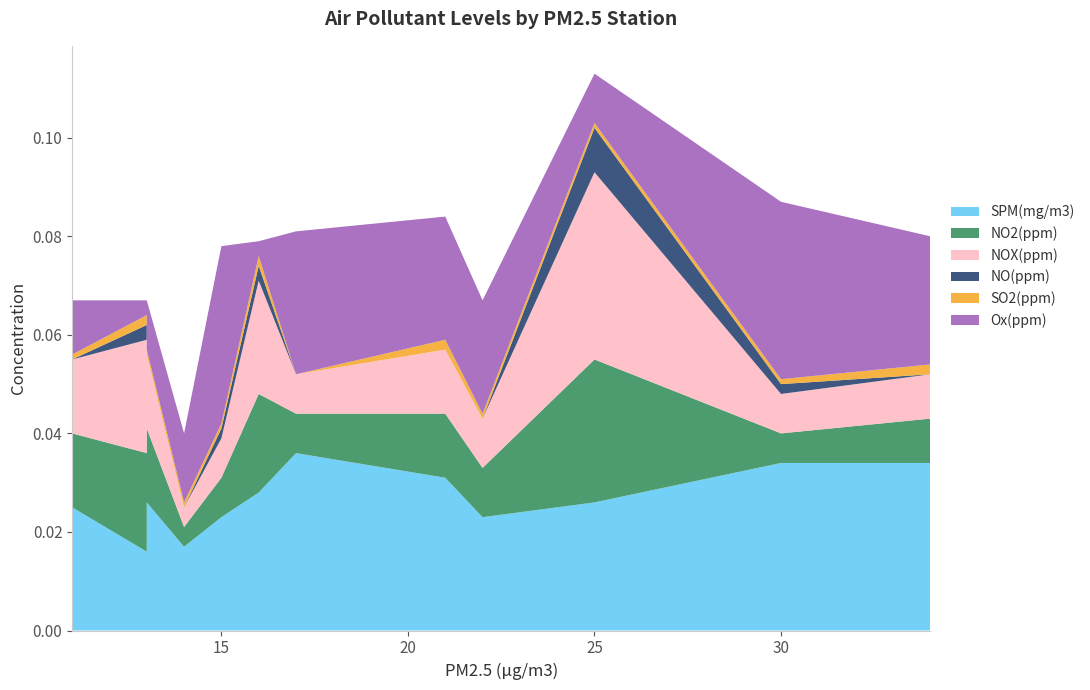

Reading left to right, transcribe all the data shown in this chart.

SPM(mg/m3): 11=0.0	13=0.0	13=0.0	14=0.0	15=0.0	16=0.0	17=0.0	21=0.0	22=0.0	25=0.0	30=0.0	34=0.0
NO2(ppm): 11=0.0	13=0.0	13=0.0	14=0.0	15=0.0	16=0.0	17=0.0	21=0.0	22=0.0	25=0.0	30=0.0	34=0.0
NOX(ppm): 11=0.0	13=0.0	13=0.0	14=0.0	15=0.0	16=0.0	17=0.0	21=0.0	22=0.0	25=0.0	30=0.0	34=0.0
NO(ppm): 11=0.0	13=0.0	13=0.0	14=0.0	15=0.0	16=0.0	17=0.0	21=0.0	22=0.0	25=0.0	30=0.0	34=0.0
SO2(ppm): 11=0.0	13=0.0	13=0.0	14=0.0	15=0.0	16=0.0	17=0.0	21=0.0	22=0.0	25=0.0	30=0.0	34=0.0
Ox(ppm): 11=0.0	13=0.0	13=0.0	14=0.0	15=0.0	16=0.0	17=0.0	21=0.0	22=0.0	25=0.0	30=0.0	34=0.0